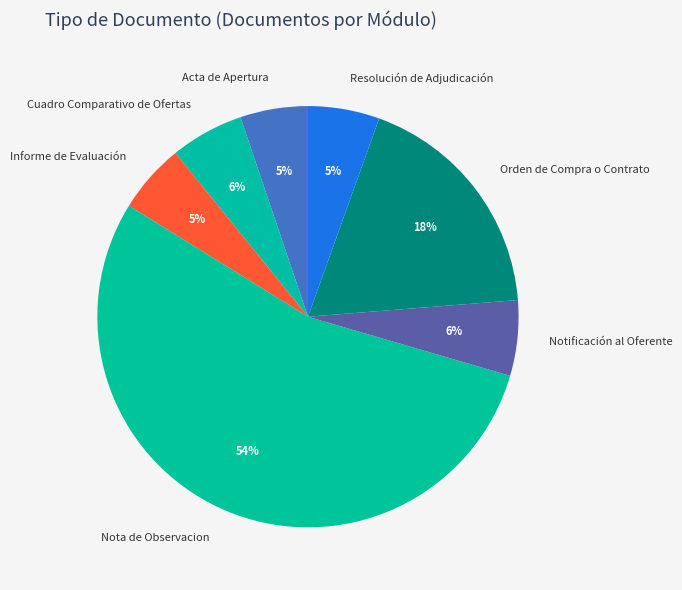

Which slice is the largest?

Nota de Observacion